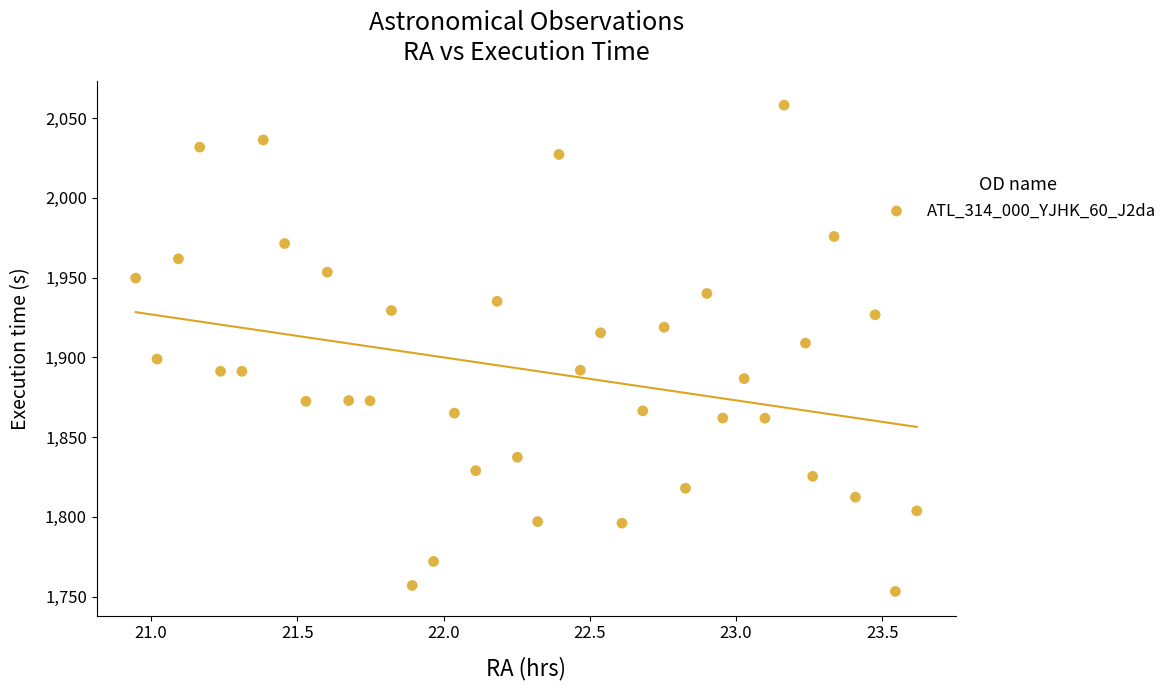

What is the range of Y values (max minus min)?

305.0